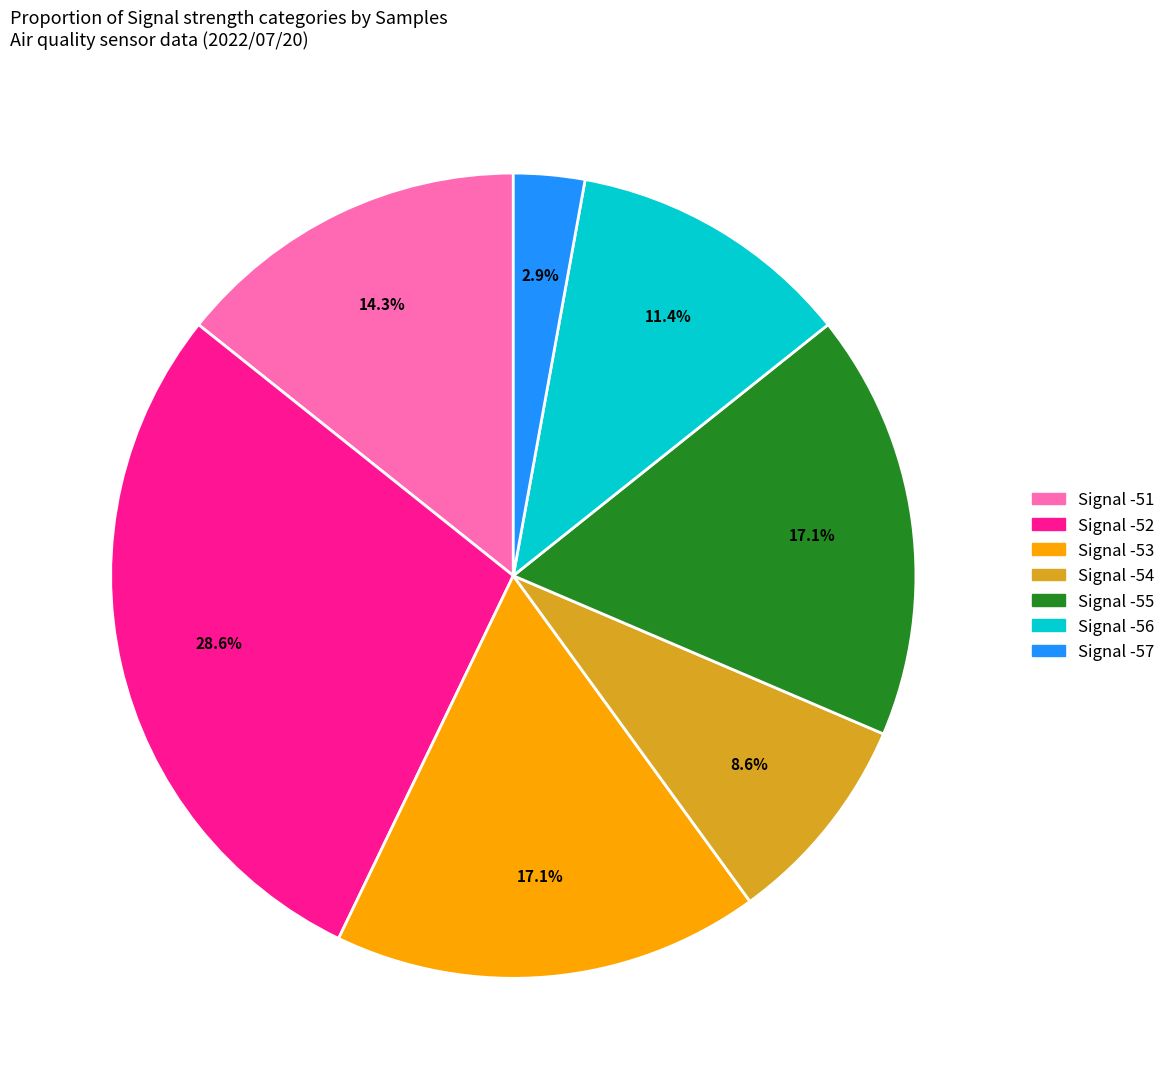

Does any single category account for the majority?

No